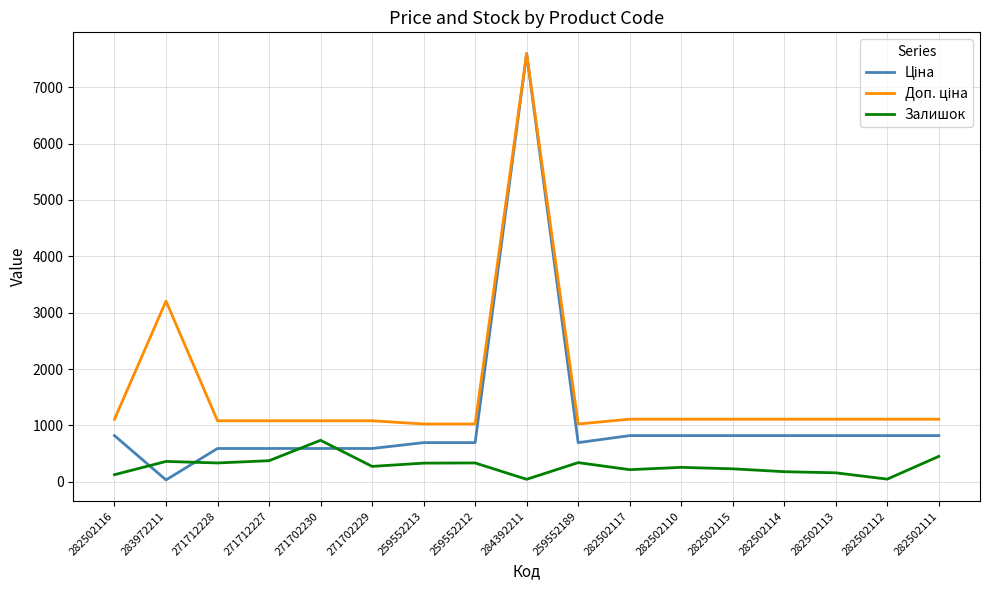

At which category is the sum across all series the highest?

284392211